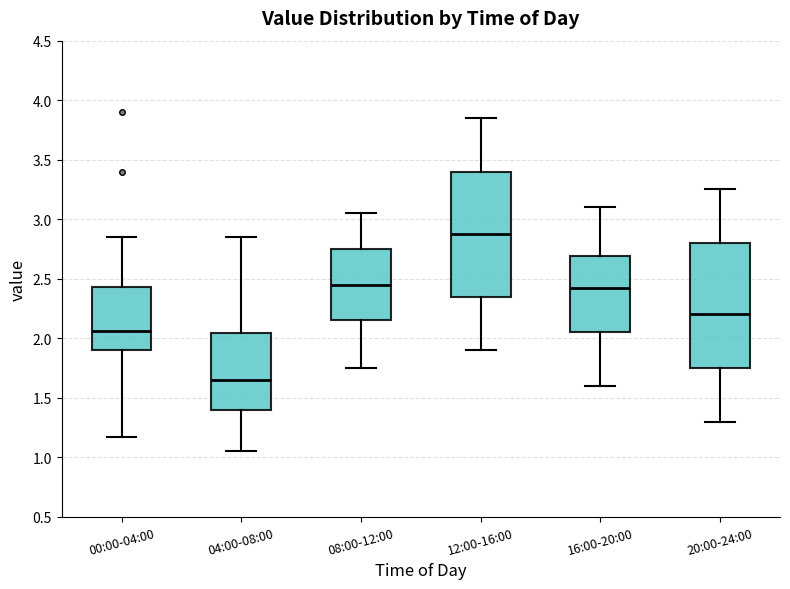

Which box's median line is the lowest?

04:00-08:00